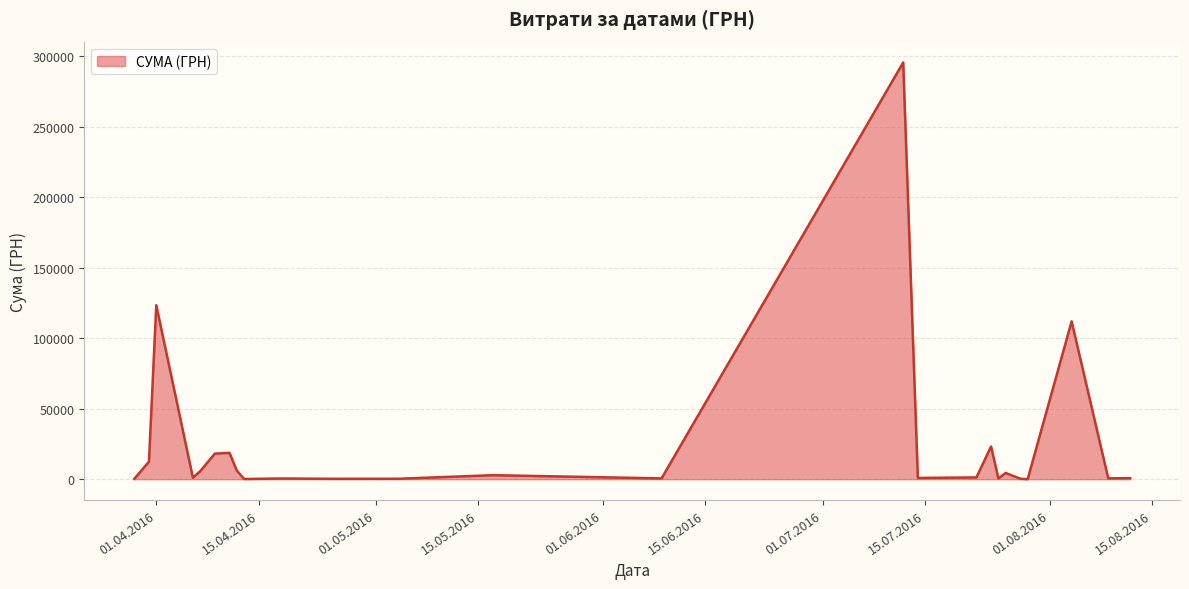

What is the sum of all values?

630977.9